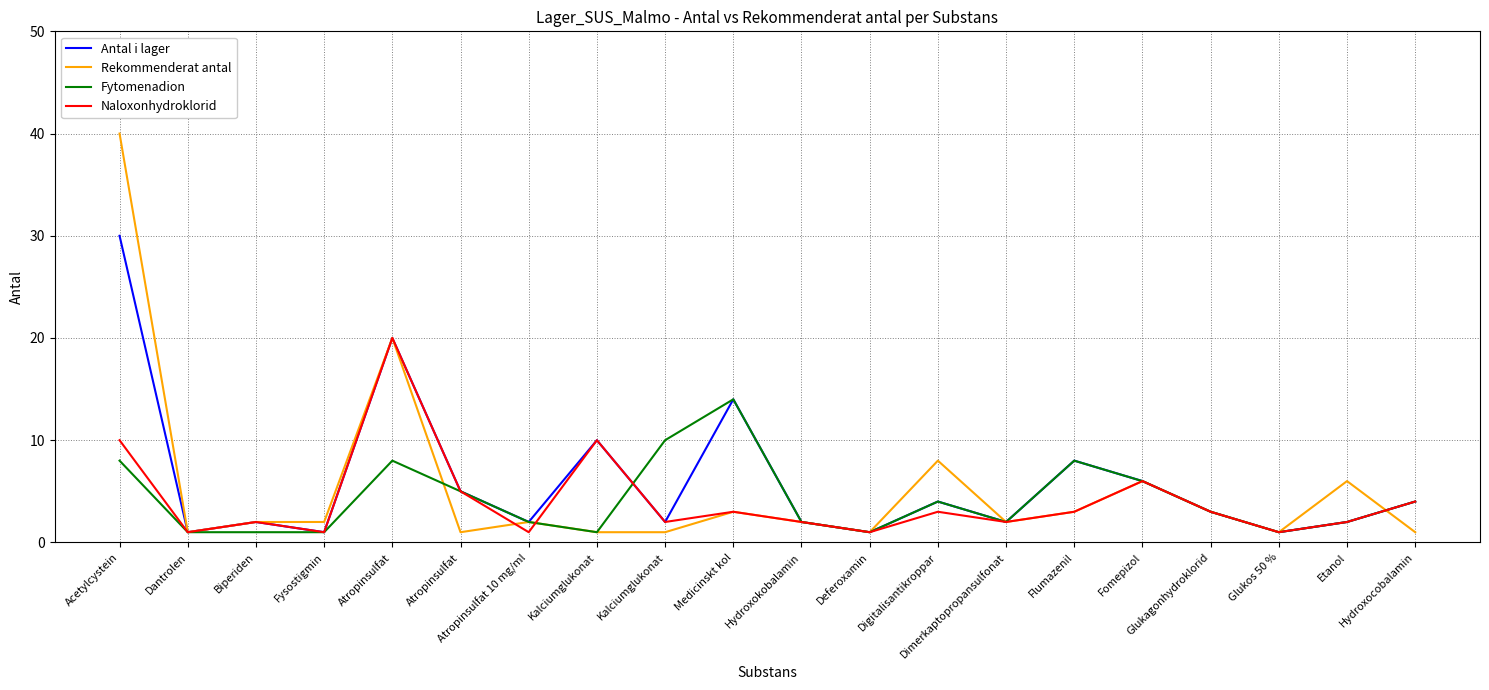

What are all the series names shown in the legend?

Antal i lager, Rekommenderat antal, Fytomenadion, Naloxonhydroklorid